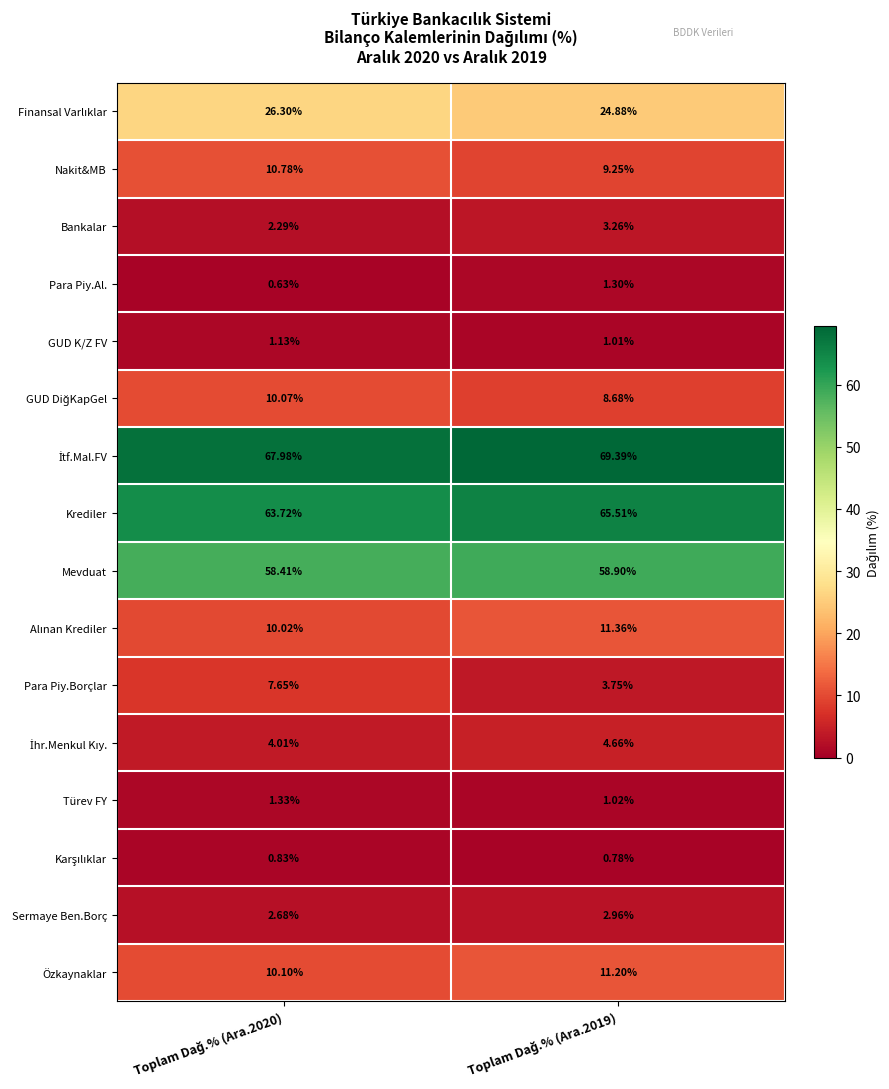

Which series has the largest range (max minus min)?

Para Piy.Borçlar